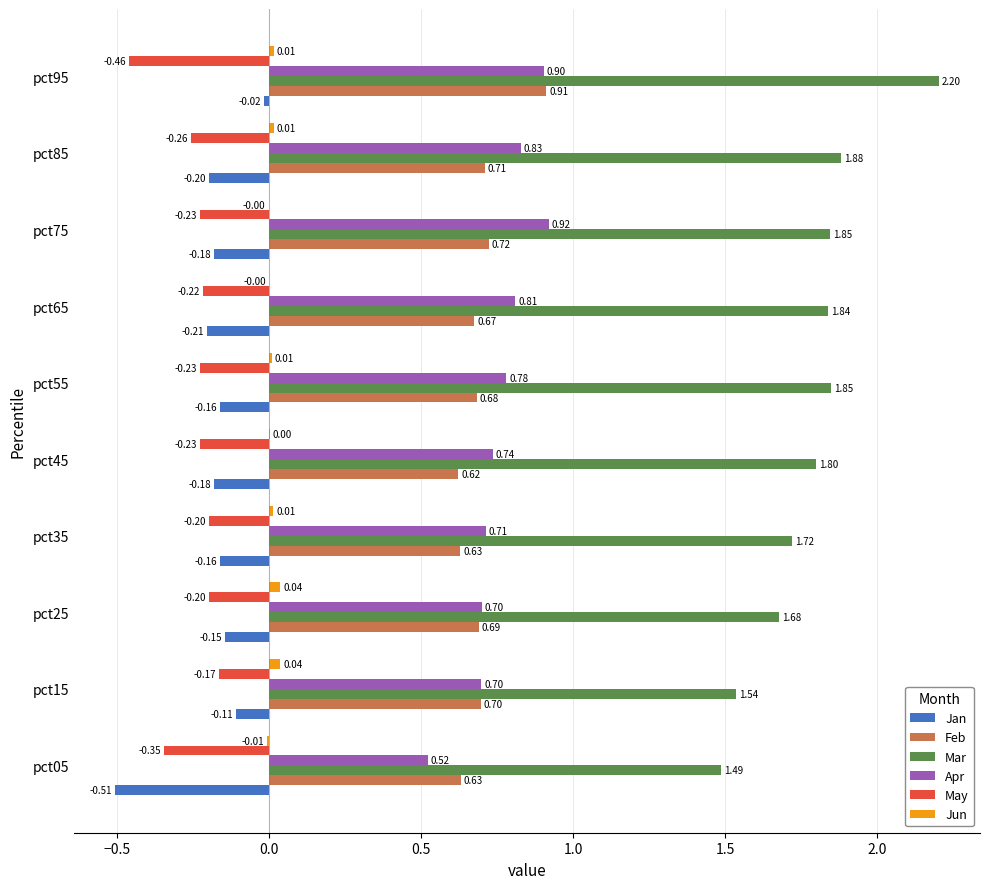

Between pct25 and pct85, which series saw the biggest shift?

Mar